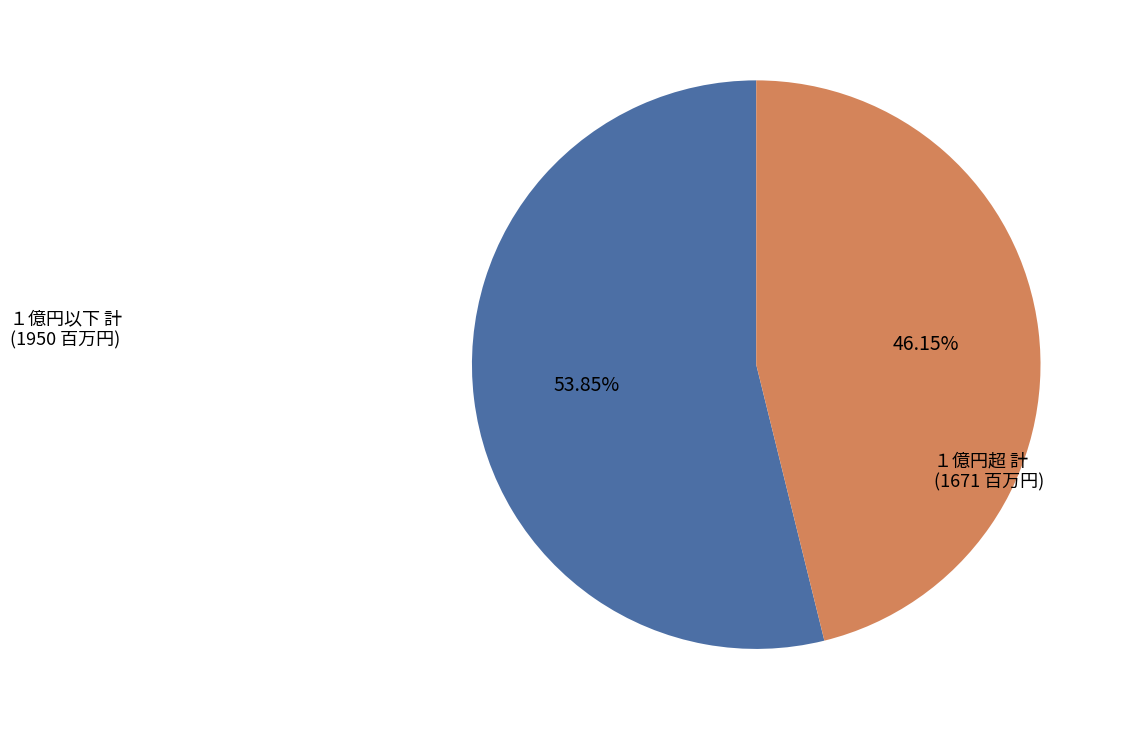

Is there any slice that represents more than half of the pie?

Yes